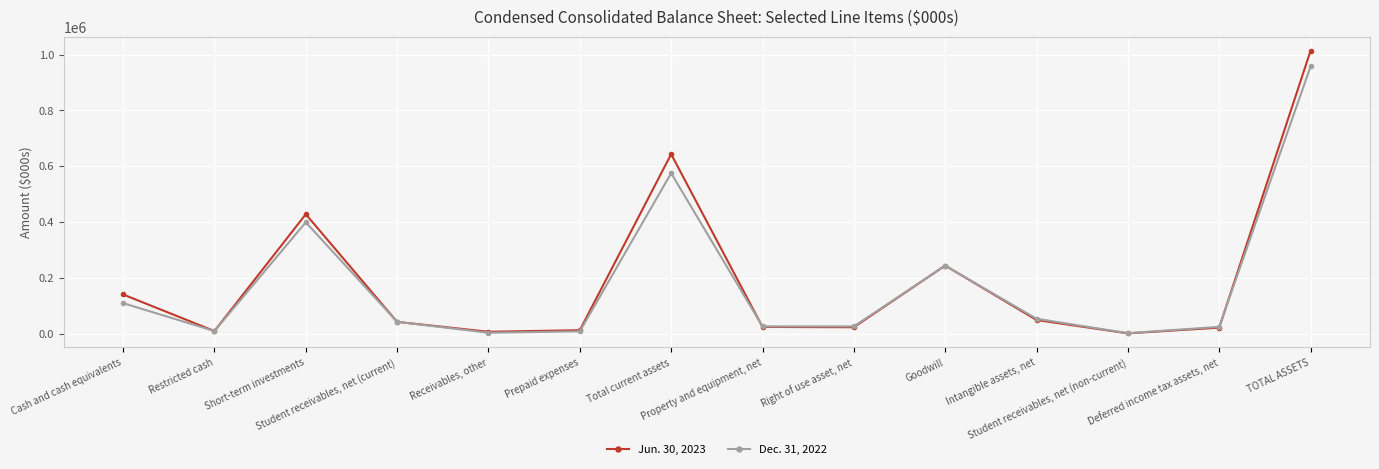

In Jun. 30, 2023, how many points are lower than both neighbors (excluding endpoints)?

4